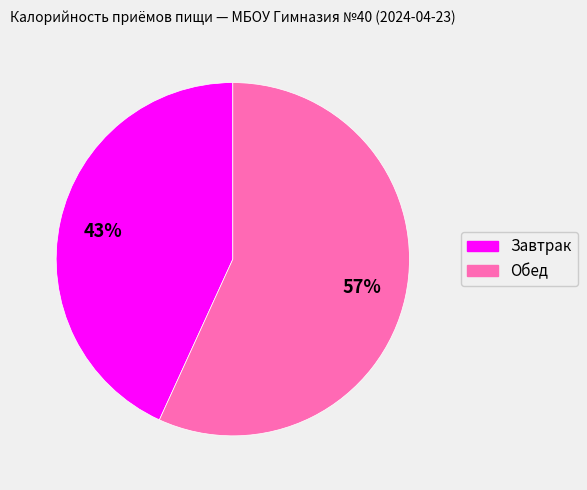

To the nearest percent, what portion does Обед represent?

57%